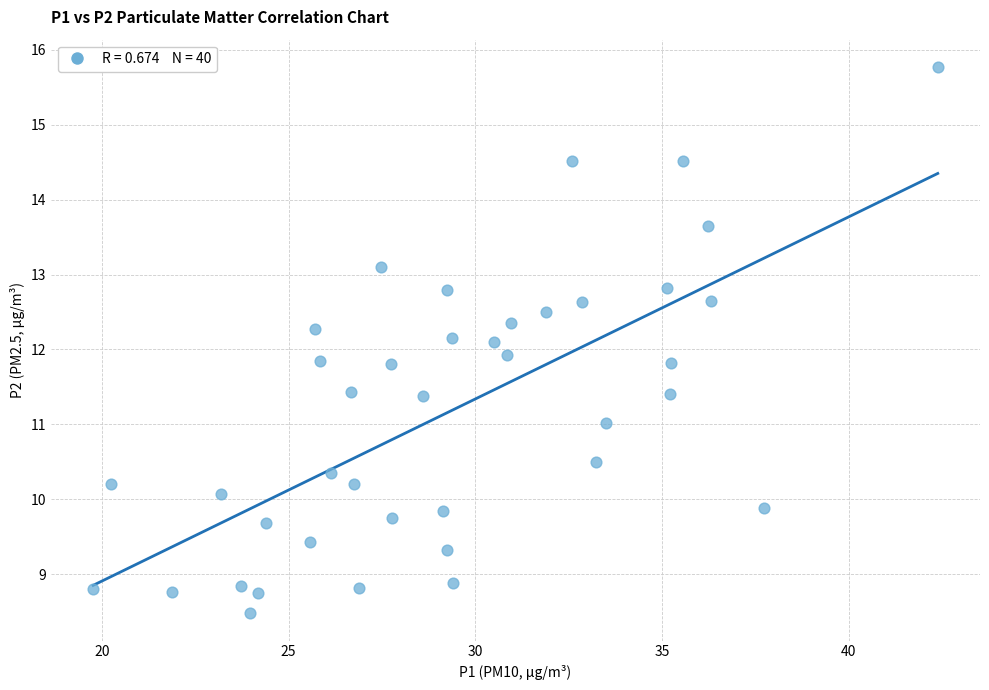

What is the range of X values (max minus min)?

22.6